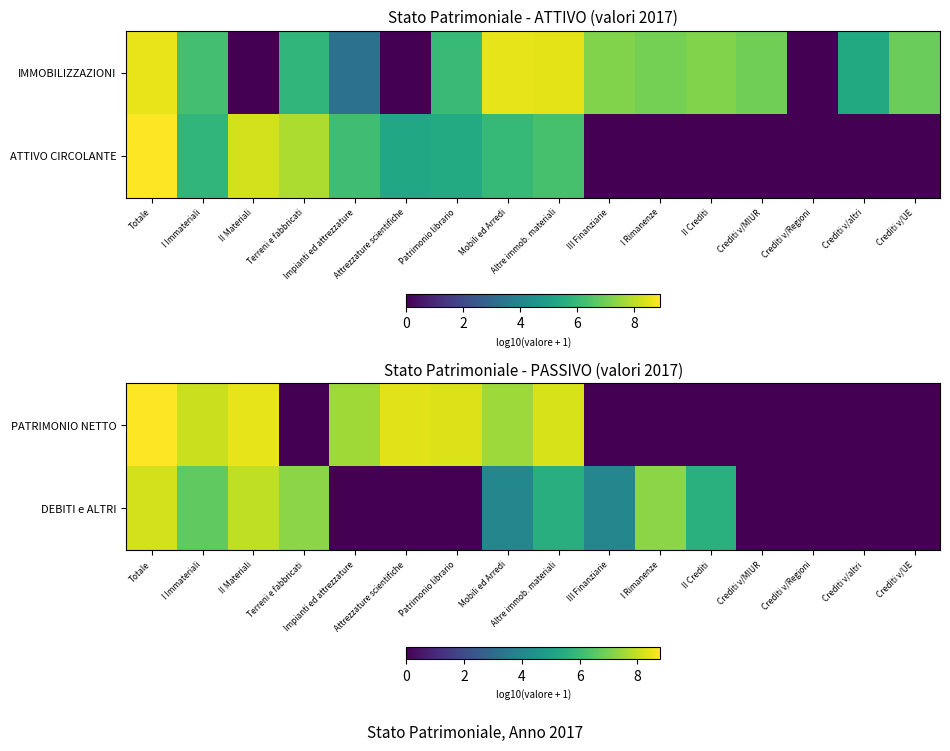

What is the difference between the maximum and minimum values in the PATRIMONIO NETTO series?

8.8